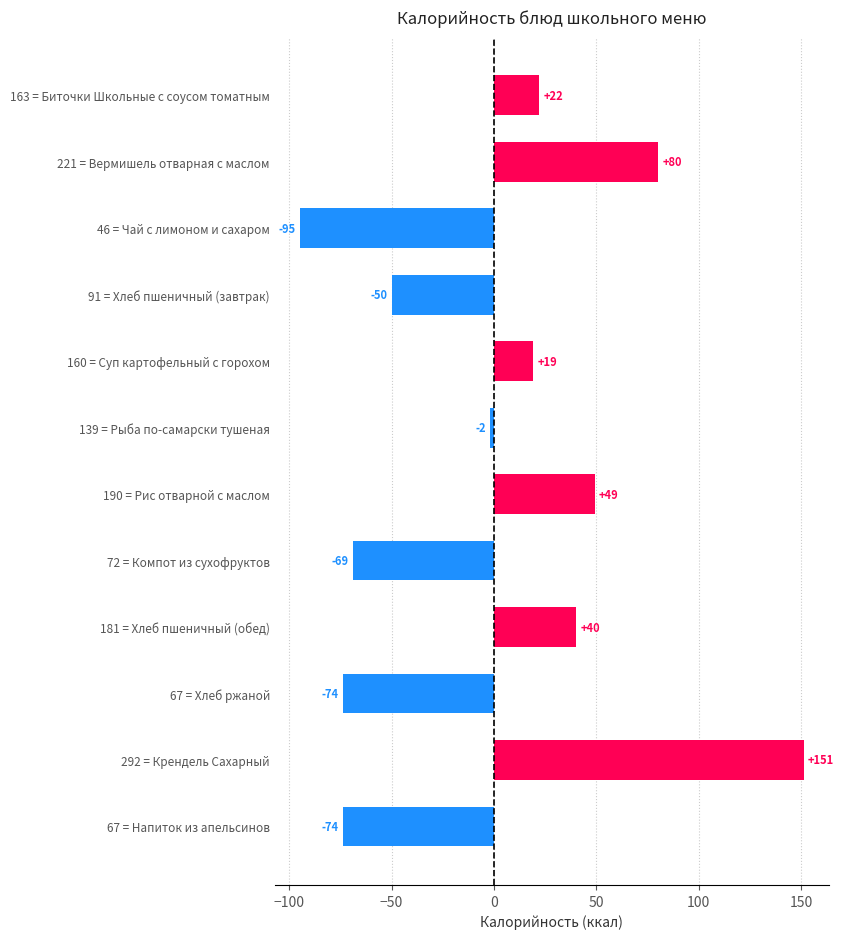

Is it true that the value at 91 = Хлеб пшеничный (завтрак) is -82.8?

False